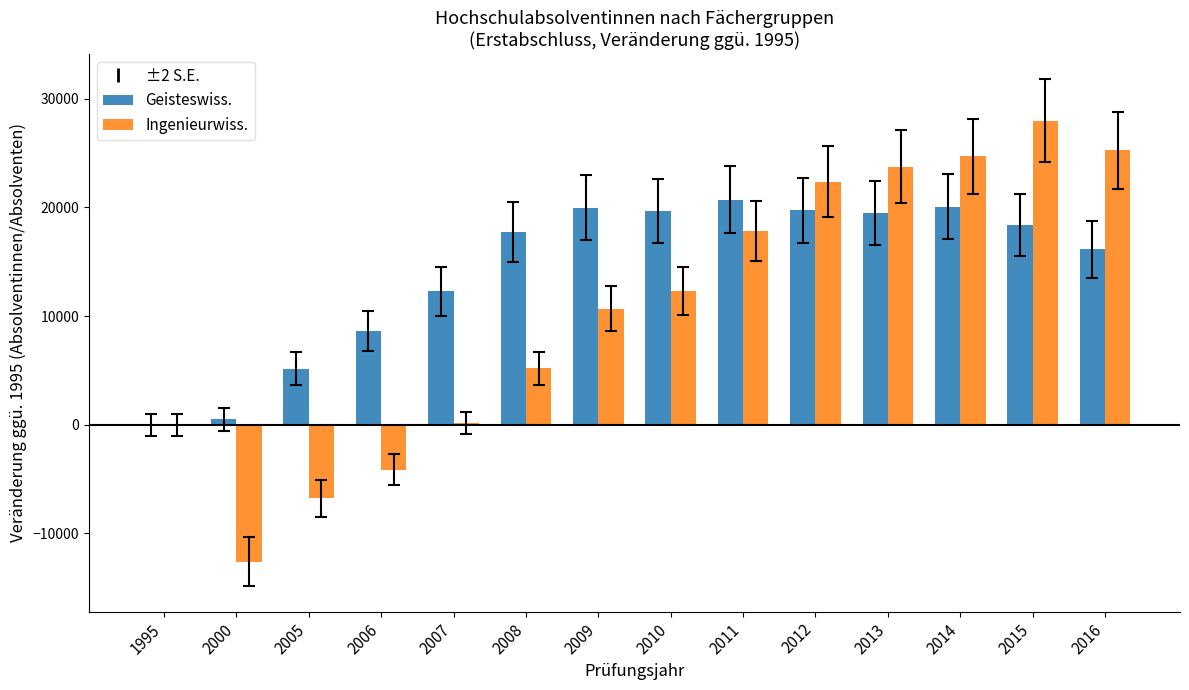

The Geisteswiss. series shows 19651 at 2010. True or false?

True